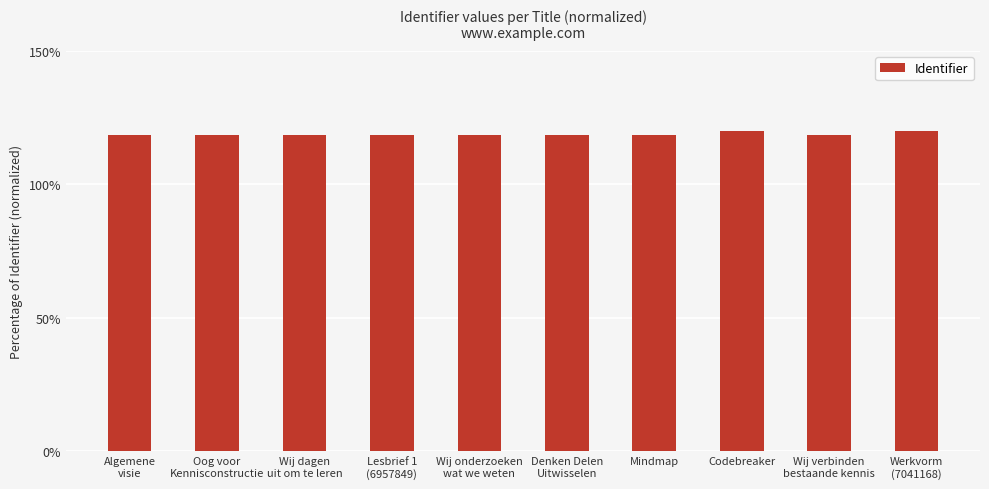

What is the label of the 8th bar from the left?

Codebreaker